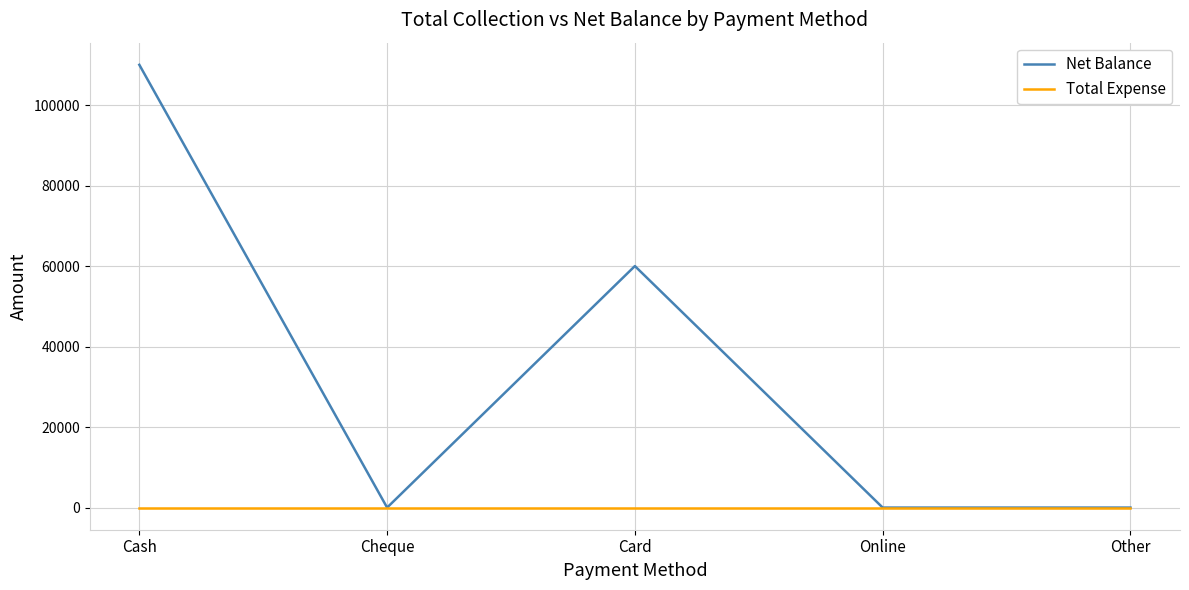

Rank the series by their maximum value, from highest to lowest.

Net Balance, Total Expense